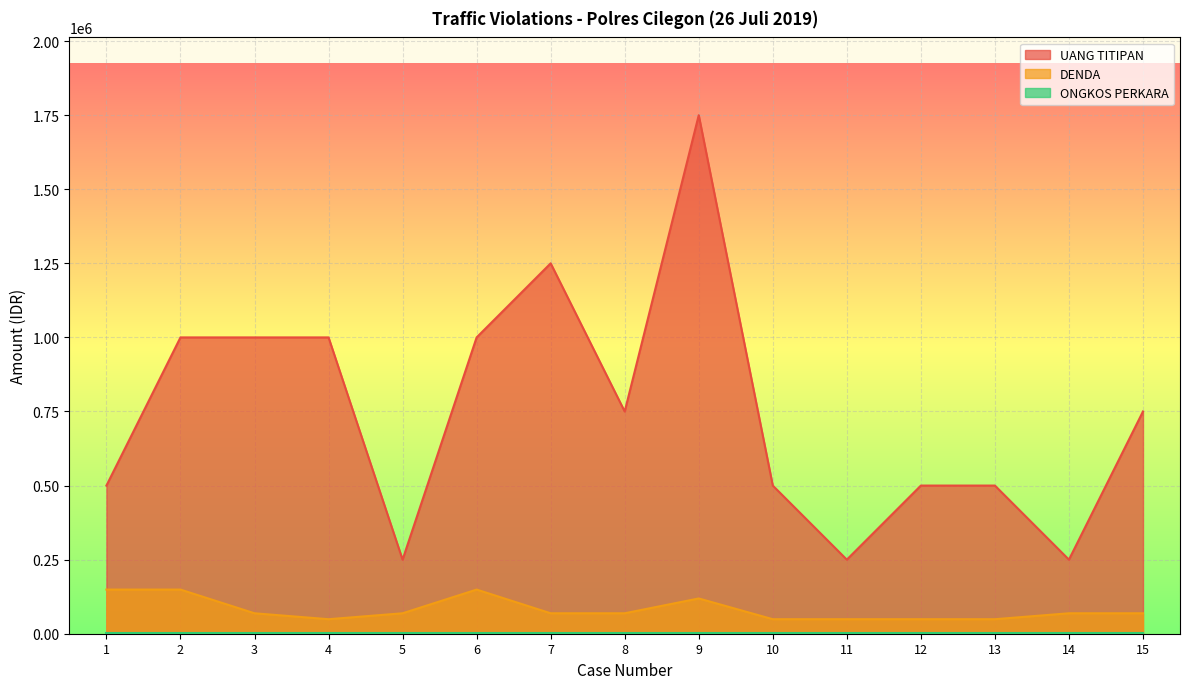

What is the total value across all series at 9?

1870000